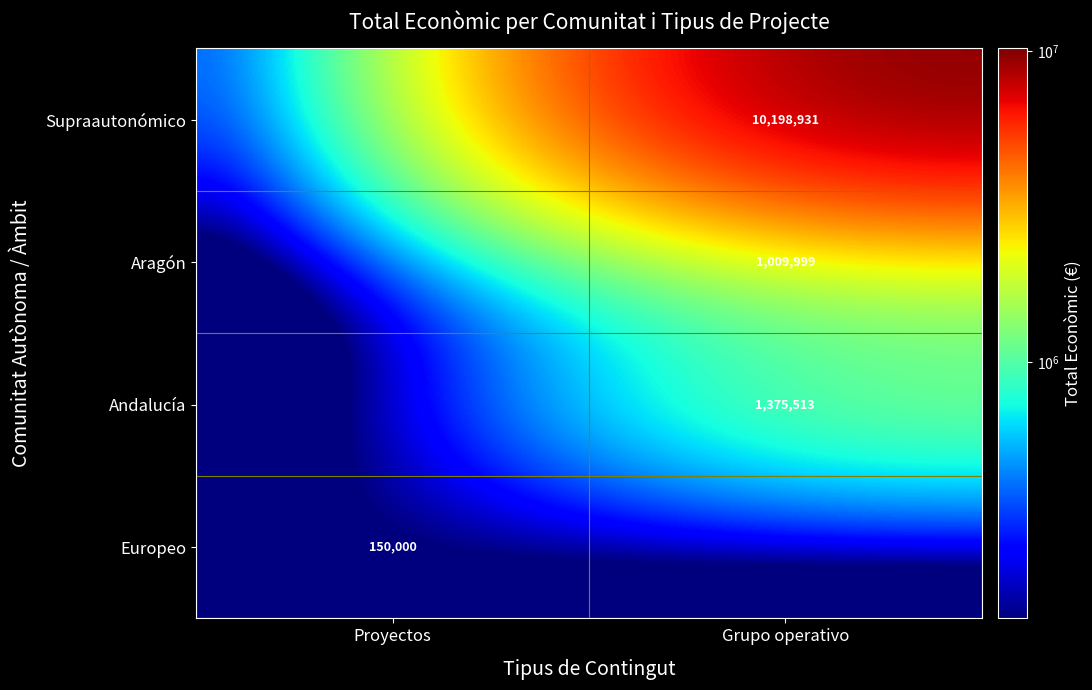

The Europeo series shows 150000 at Proyectos. True or false?

True